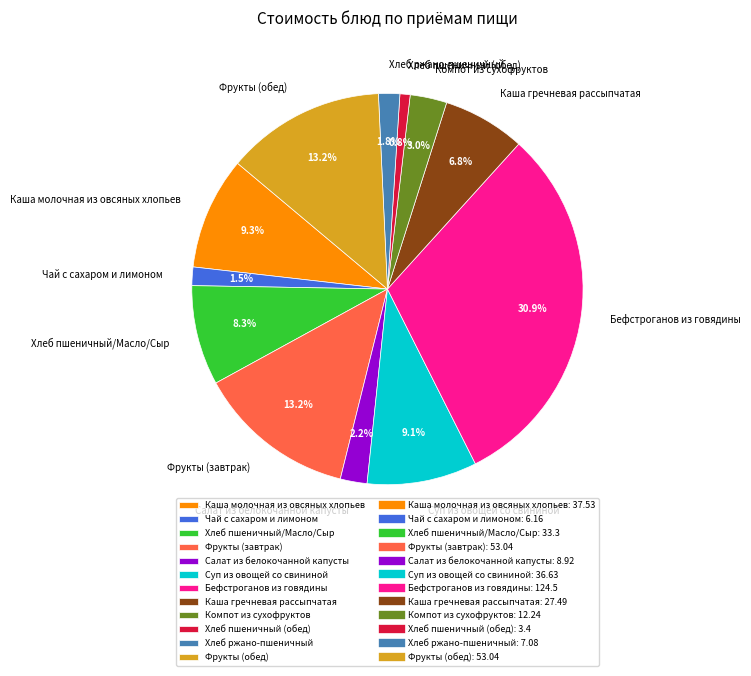

Which has a higher value, Фрукты (завтрак) or Каша гречневая рассыпчатая?

Фрукты (завтрак)